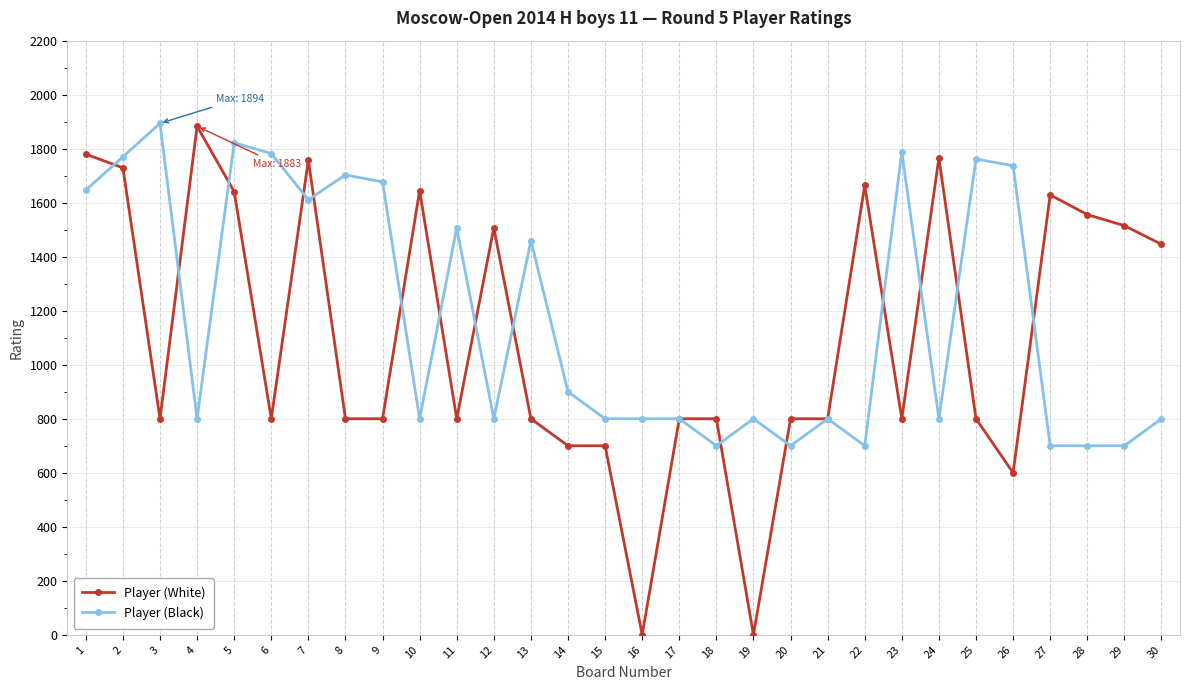

At which category does Player (Black) reach its first local peak?

3